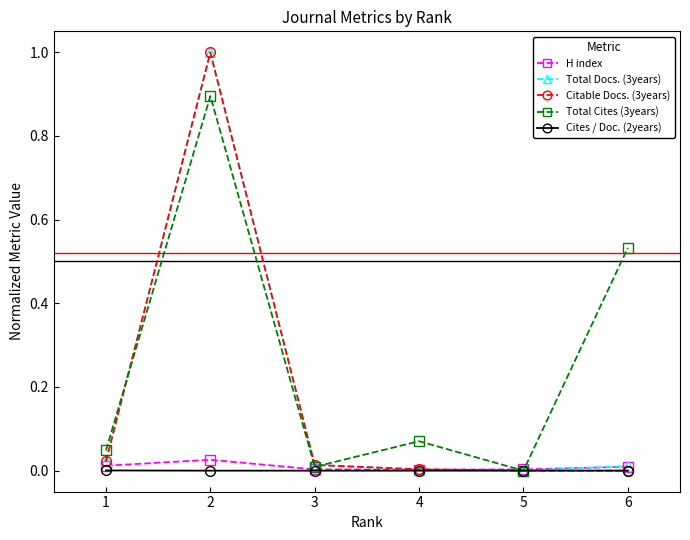

Which series has the largest total across all categories?

Total Cites (3years)